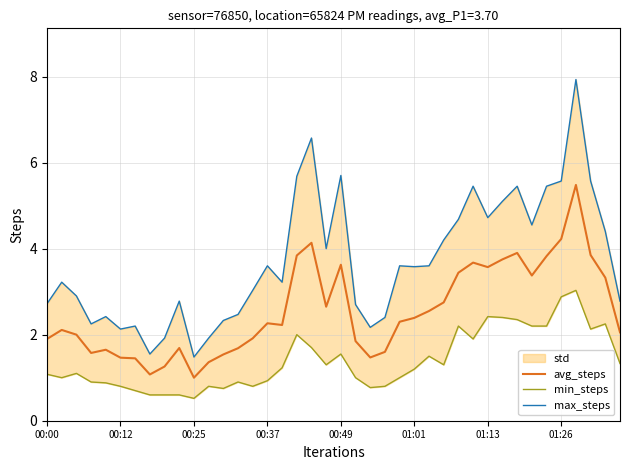

Which category has the lowest value in the avg_steps series?

00:25